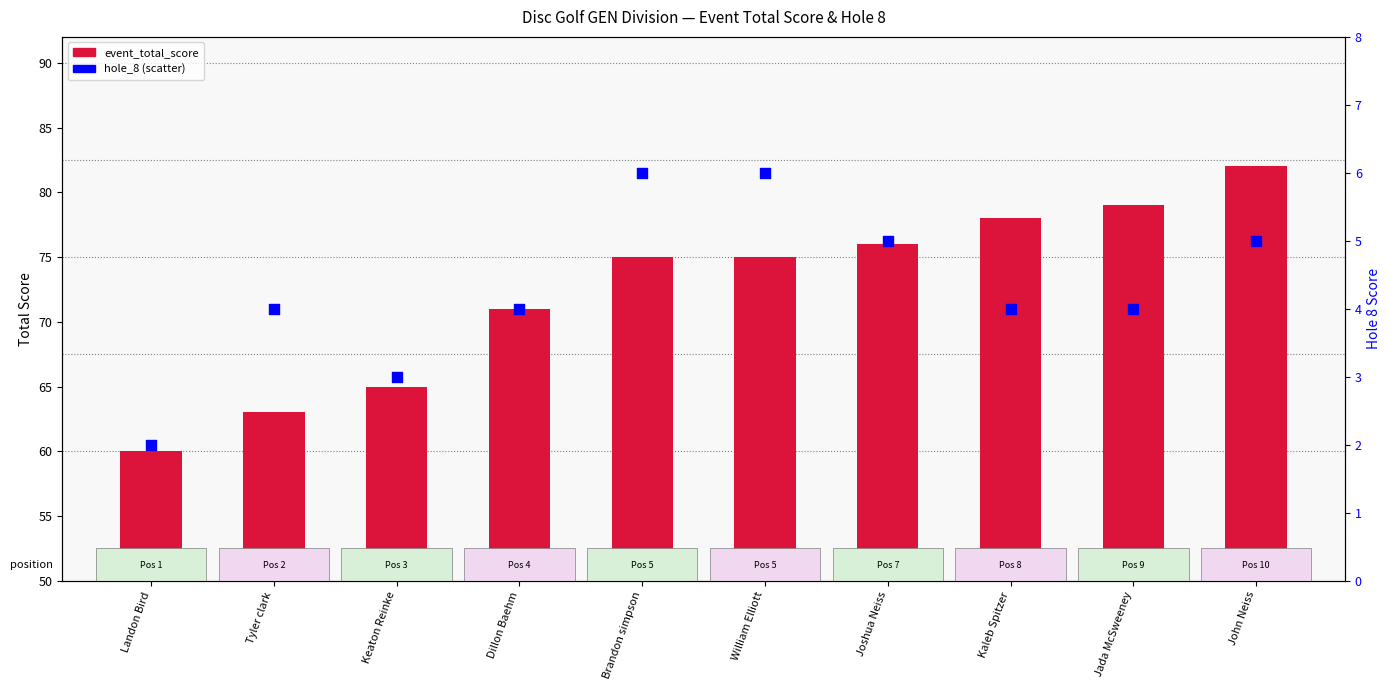

What is the total value across all series at Kaleb Spitzer?

82